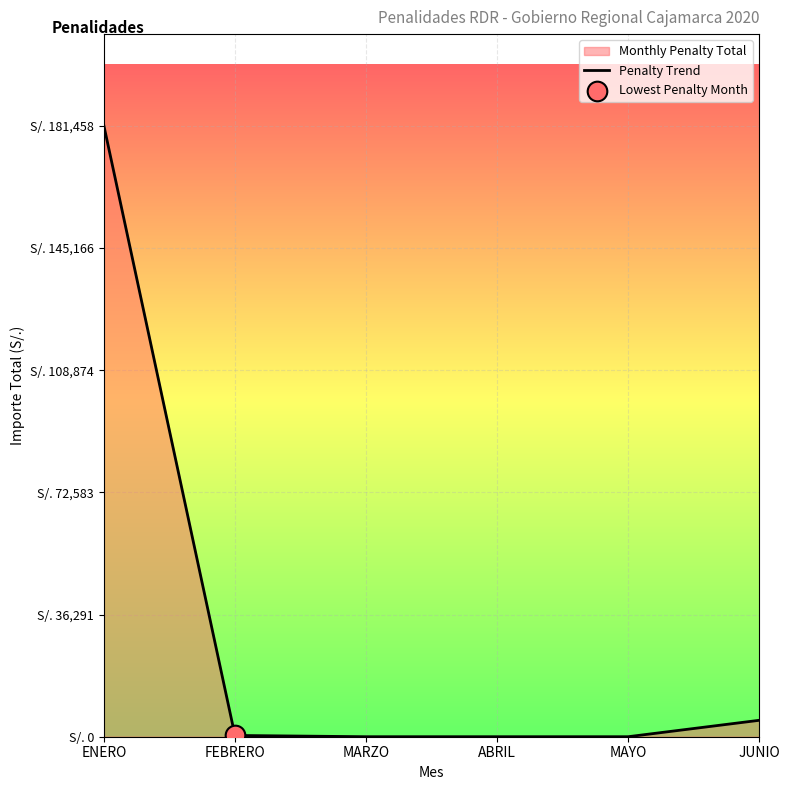

What is the change in value from ENERO to MAYO?

-181458.1